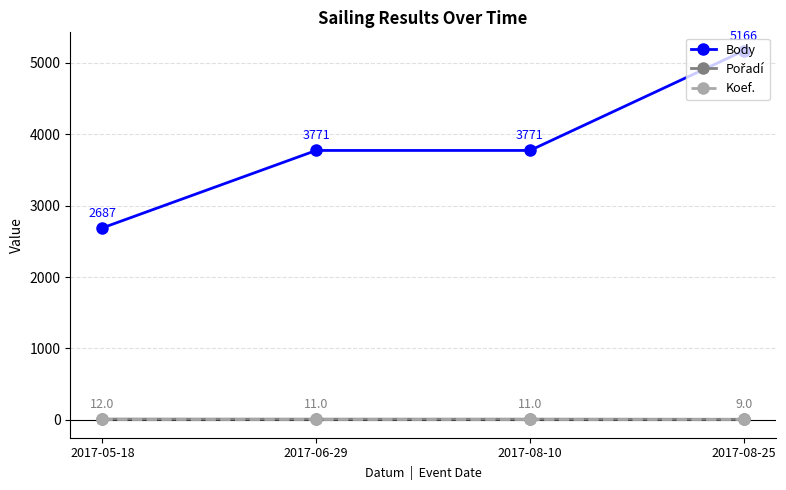

True or false: Koef. has a value of 16 at 2017-06-29.

True